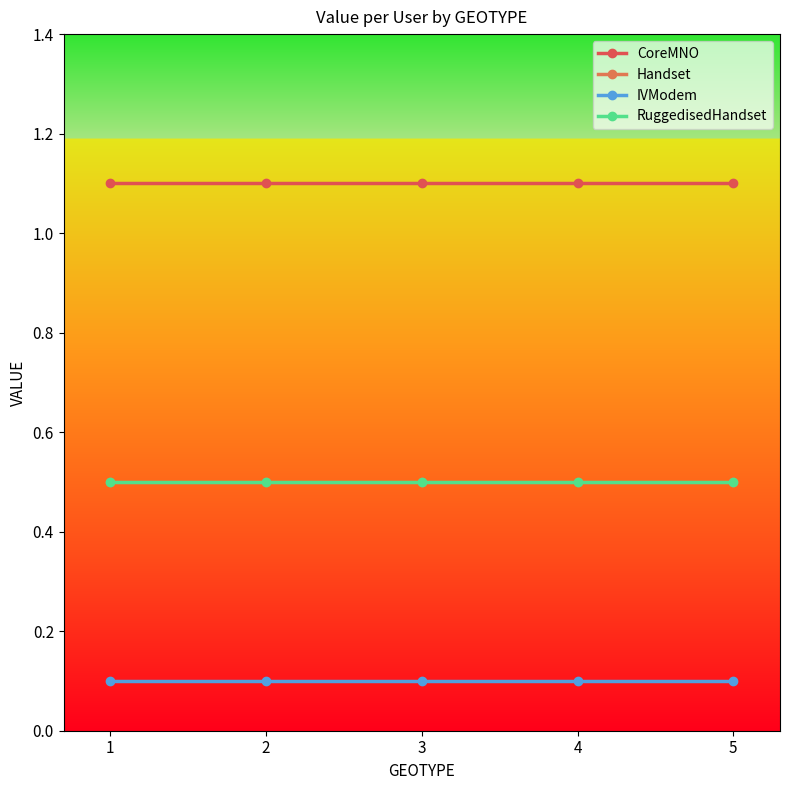

Is this an area chart (filled region under the line)?

No